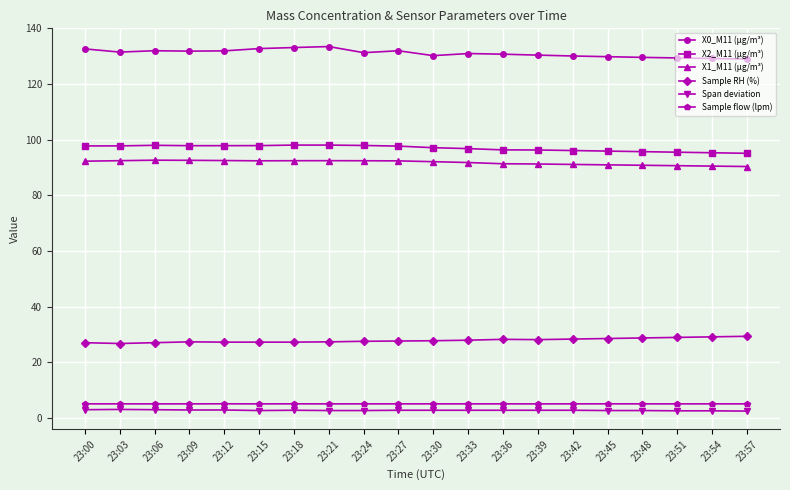

In X0_M11 (μg/m³), how many points are higher than both neighbors (excluding endpoints)?

4